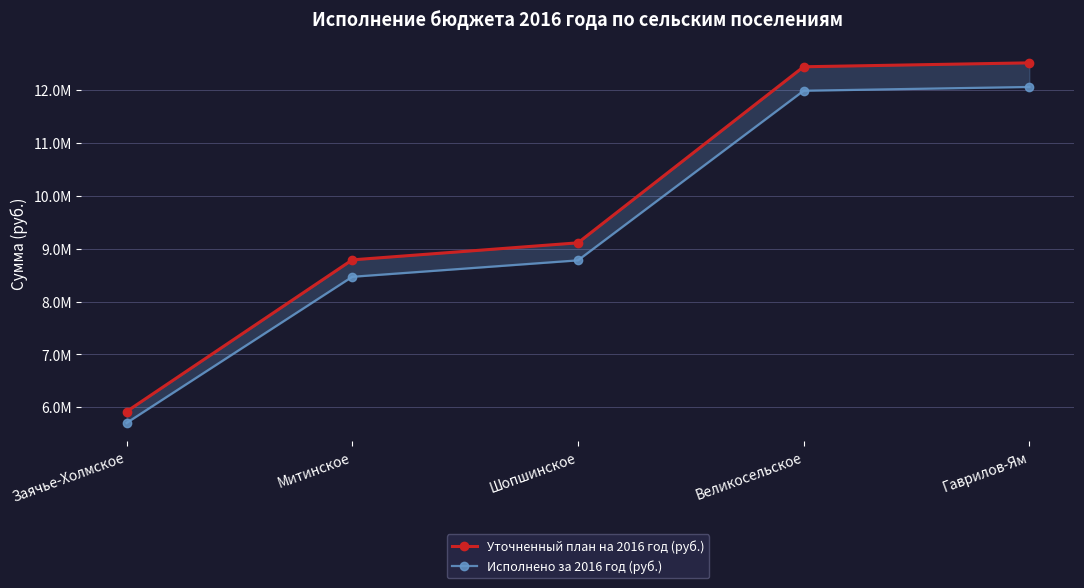

What is the spread (max minus min) of values at Митинское?

319750